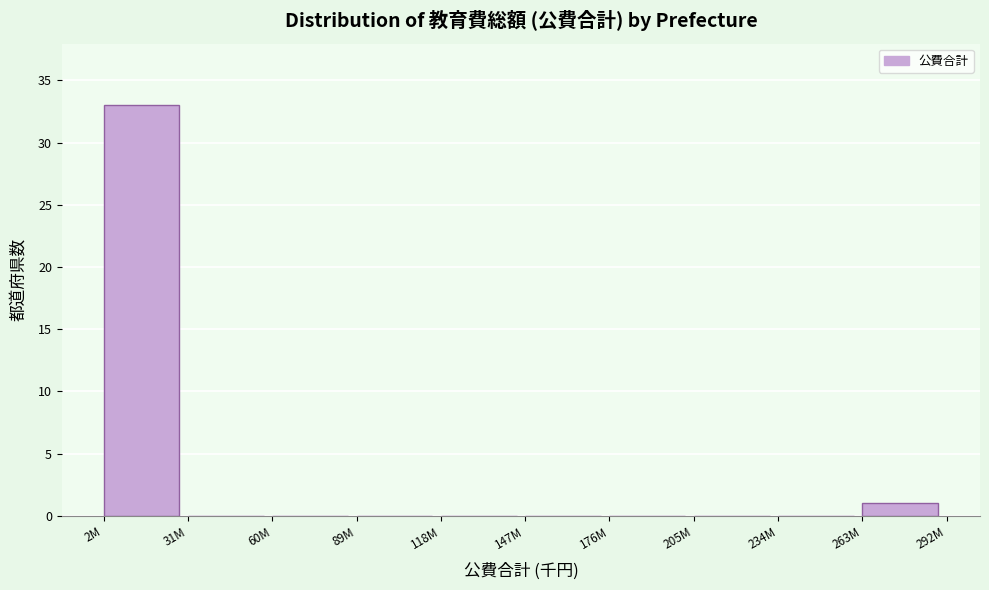

Reading left to right, what are all the values shown in this chart?

2M=33	31M=0	60M=0	89M=0	118M=0	147M=0	176M=0	205M=0	234M=0	263M=1